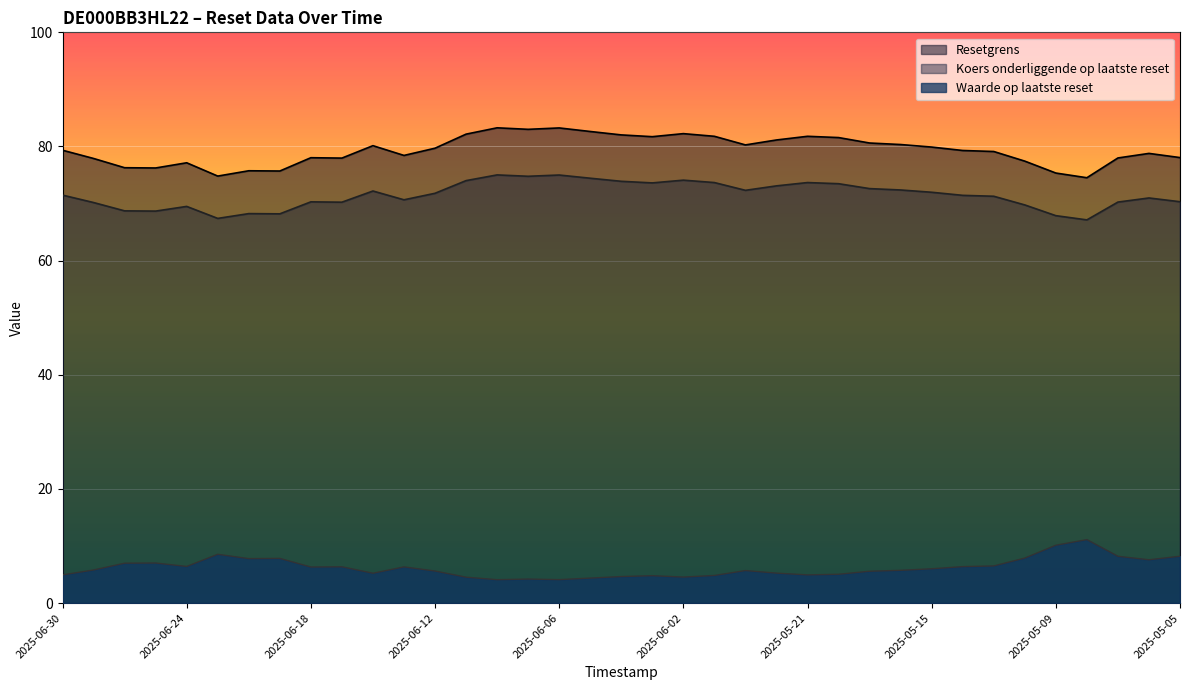

How many lines are shown in the chart?

3